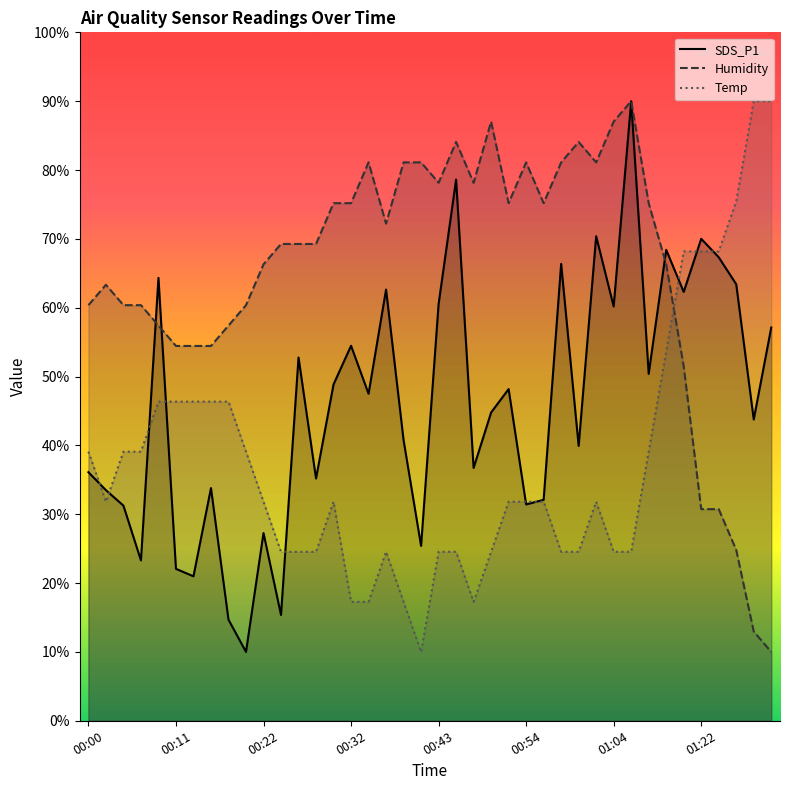

Does the chart have visible grid lines?

No